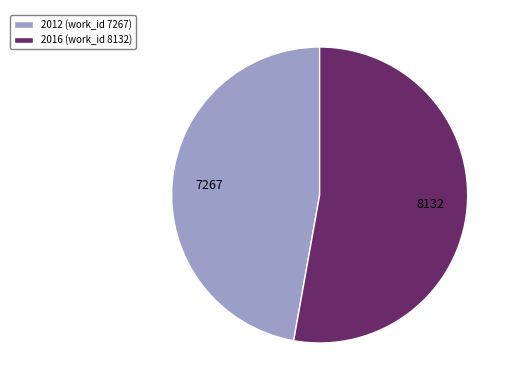

What is the ratio of the value at 2016 (work_id 8132) to the value at 2012 (work_id 7267)?

1.1